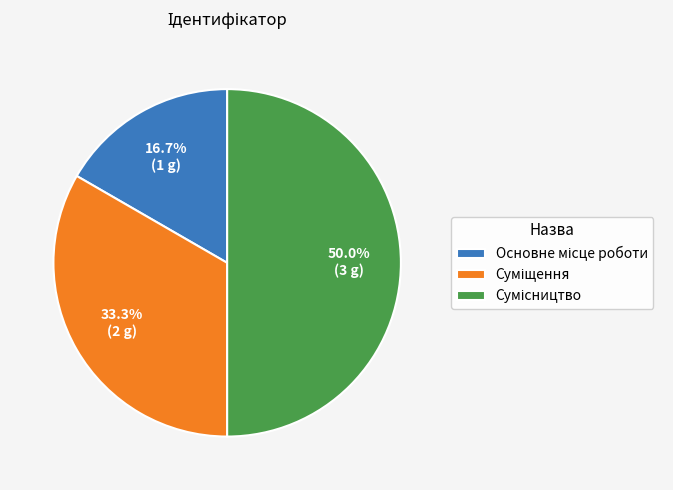

To the nearest percent, what portion does Сумісництво represent?

50%